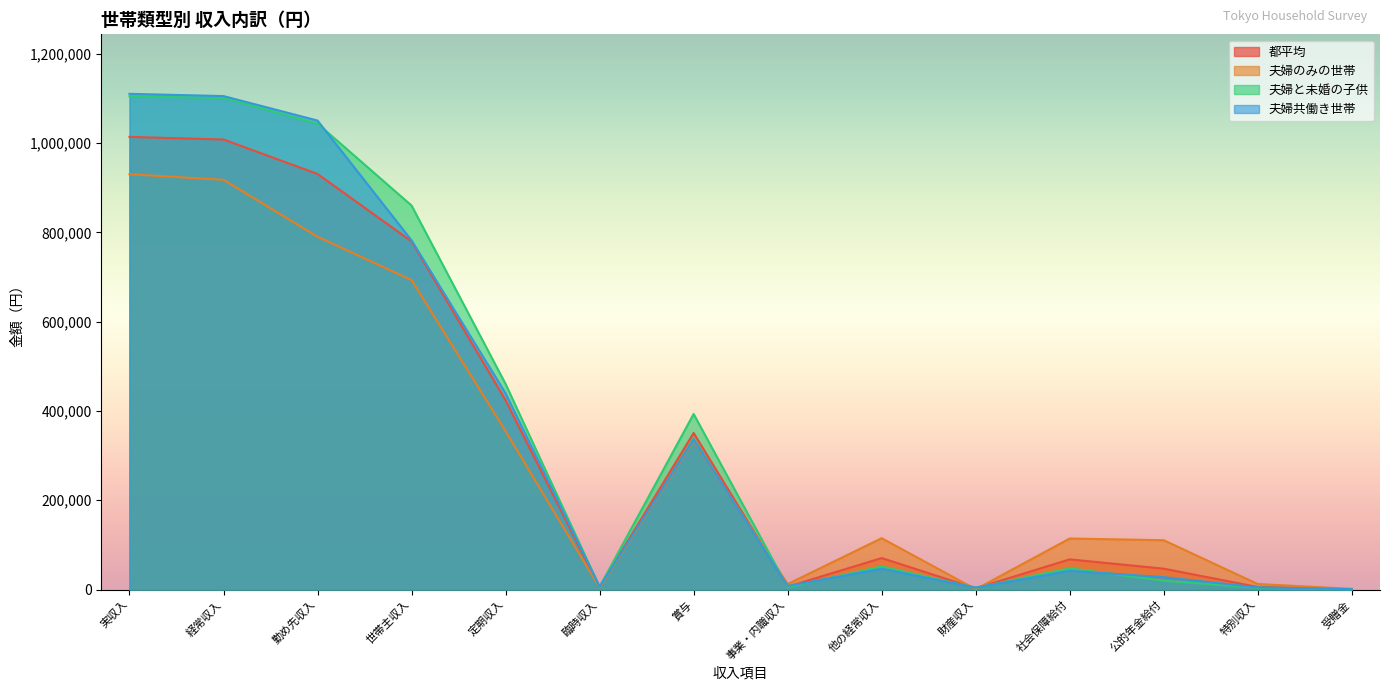

In 夫婦と未婚の子供, how many points are higher than both neighbors (excluding endpoints)?

3